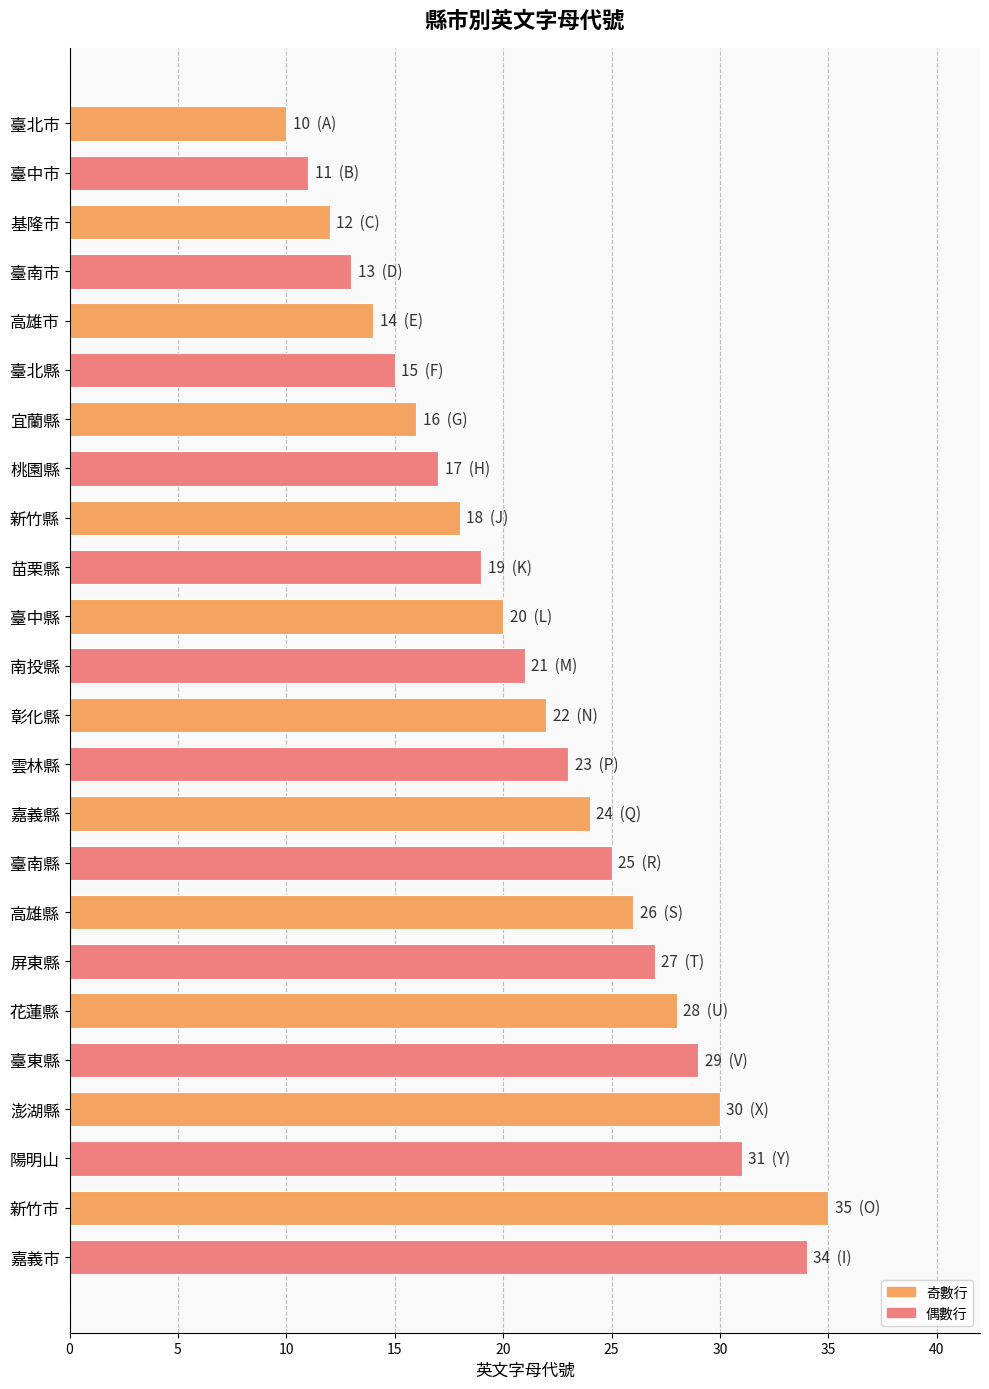

What is the difference between the maximum and minimum values?

25